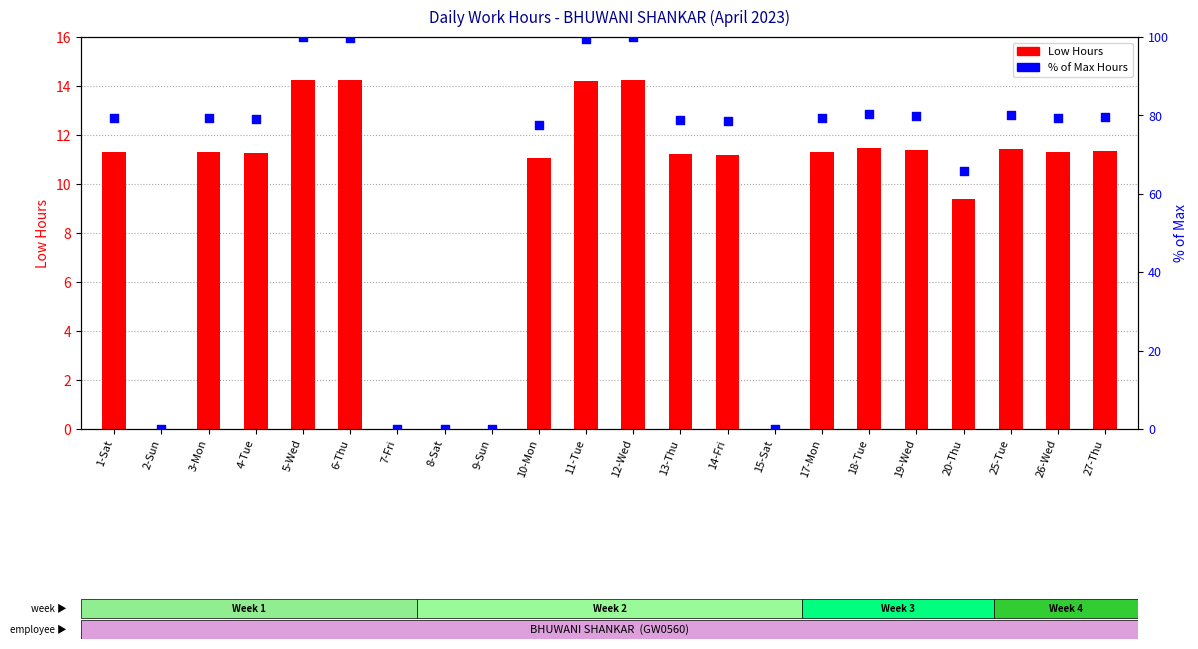

Which series reaches the maximum Y coordinate?

% of Max Hours